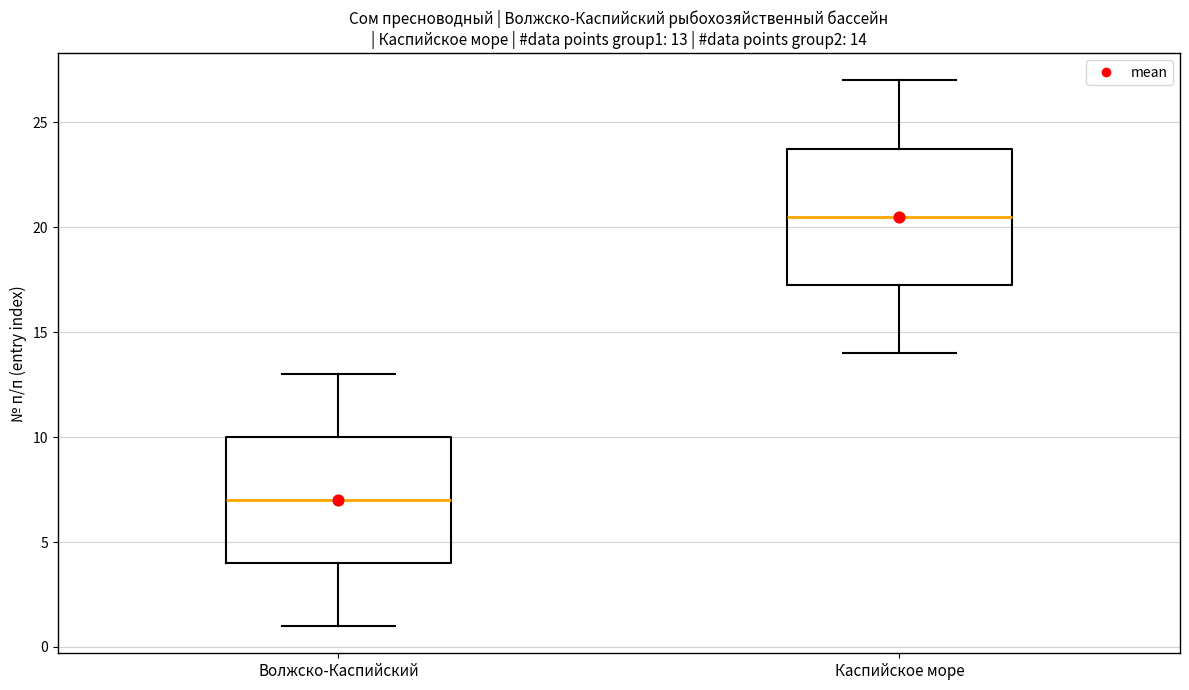

Which box is the tallest, from its lower edge to its upper edge?

Каспийское море